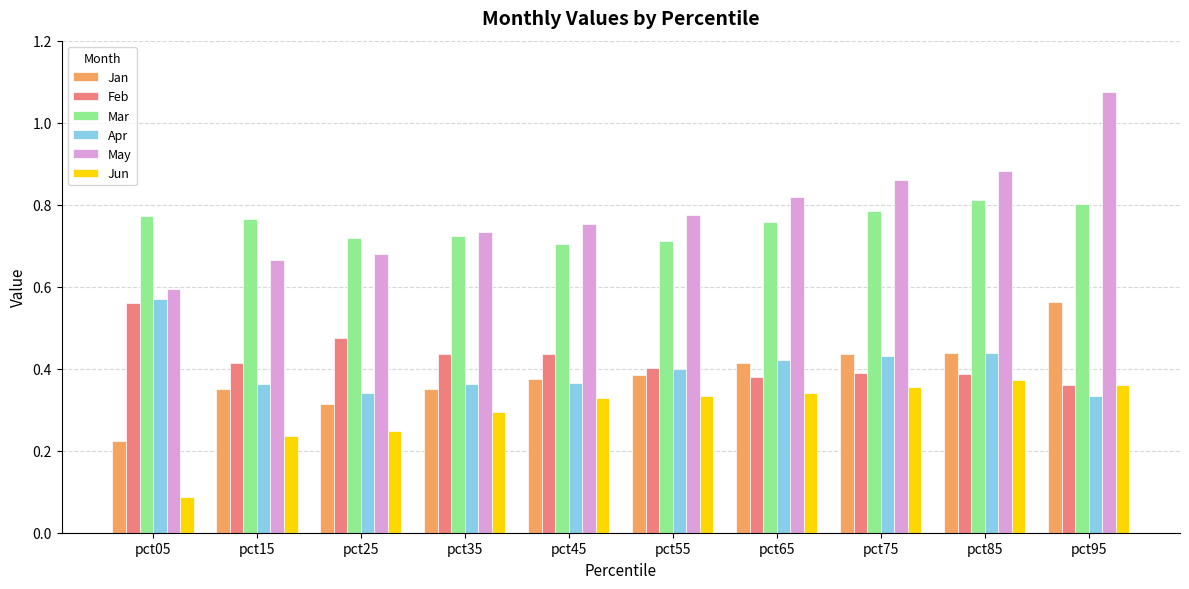

How many Mar values are between 0 and 1?

10